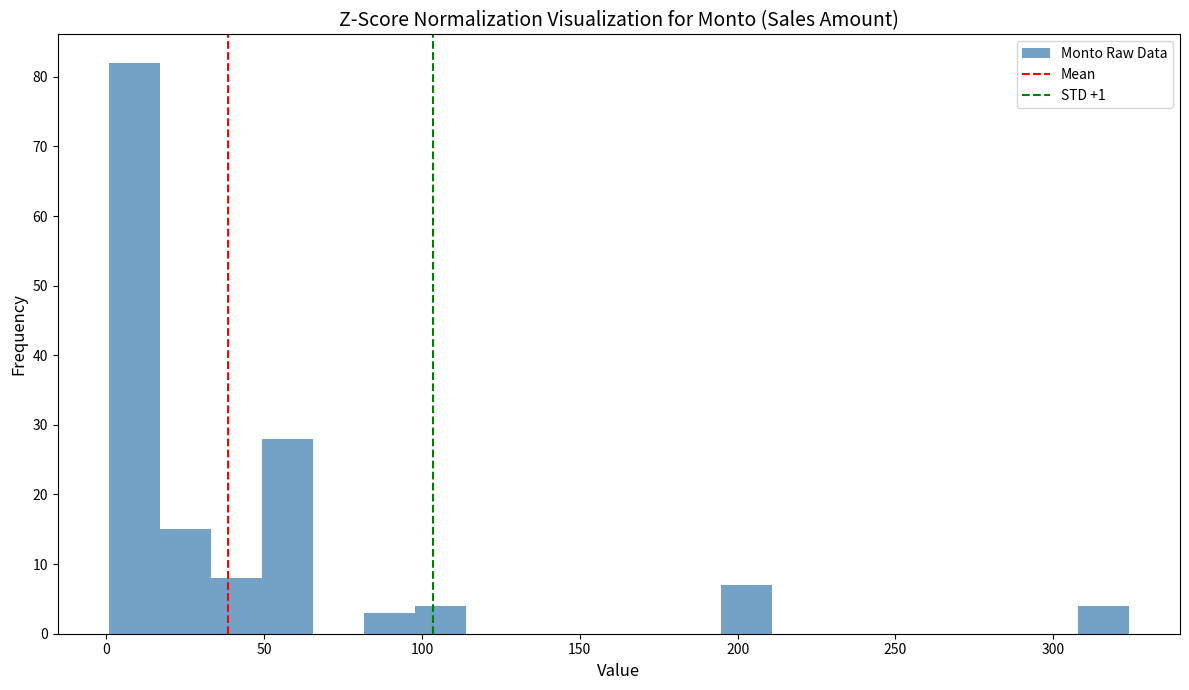

Around what value on the x-axis is the tallest bar? Give the approximate position of its centre, as read against the axis.

10